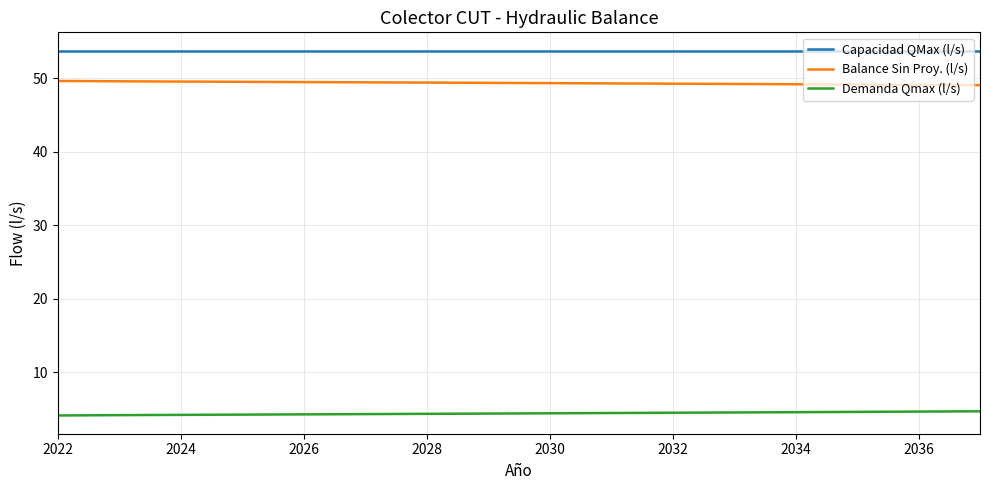

True or false: Demanda Qmax (l/s) and Balance Sin Proy. (l/s) cross at least once.

False